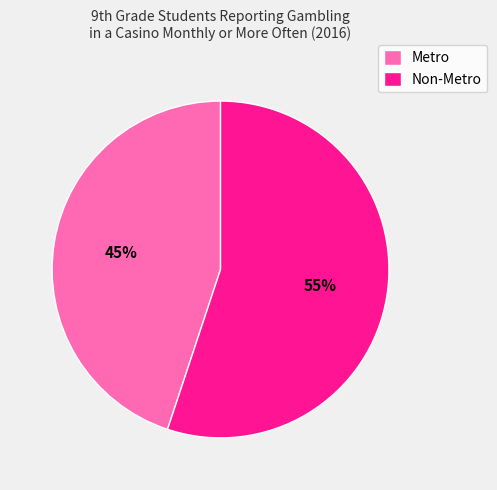

Which category has the biggest portion of the pie?

Non-Metro